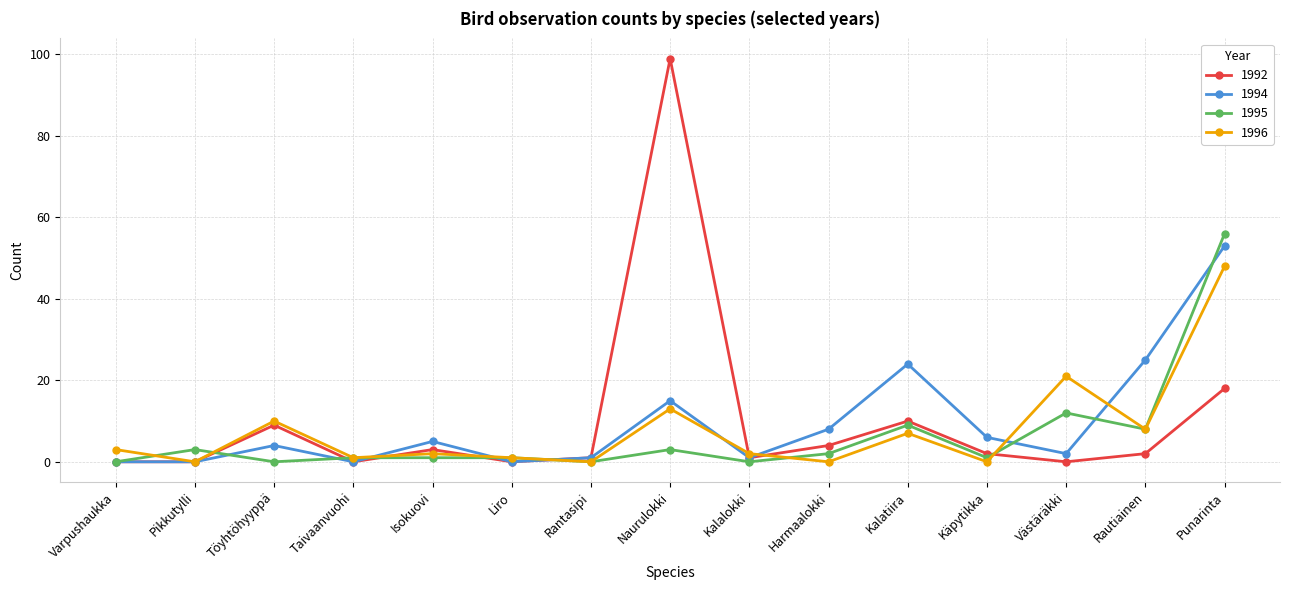

Where is the first local maximum for 1995?

Pikkutylli